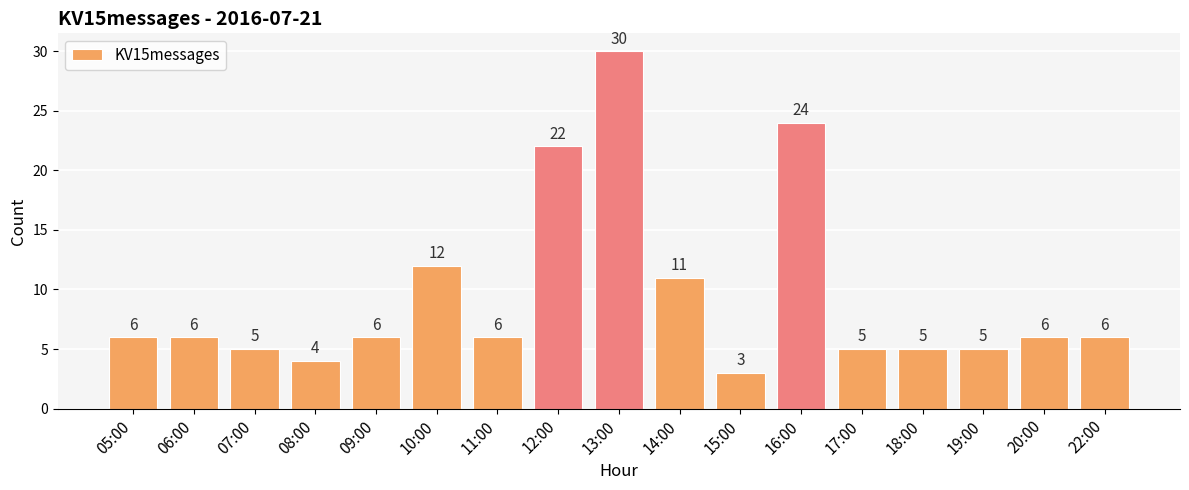

What is the change in value from 12:00 to 16:00?

+2